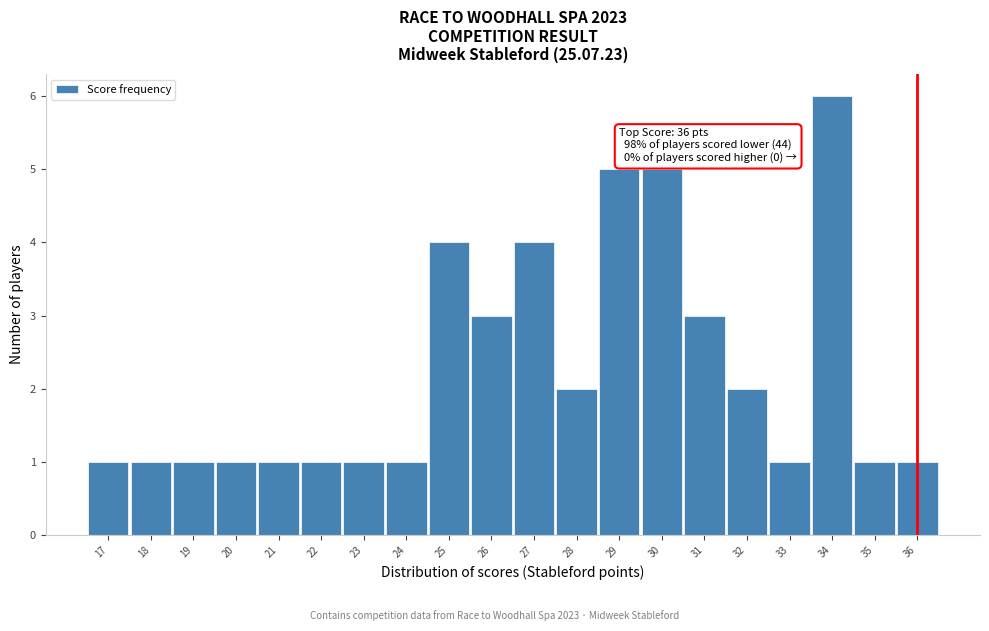

Which range on the x-axis has the tallest bar?

33.5 to 34.5